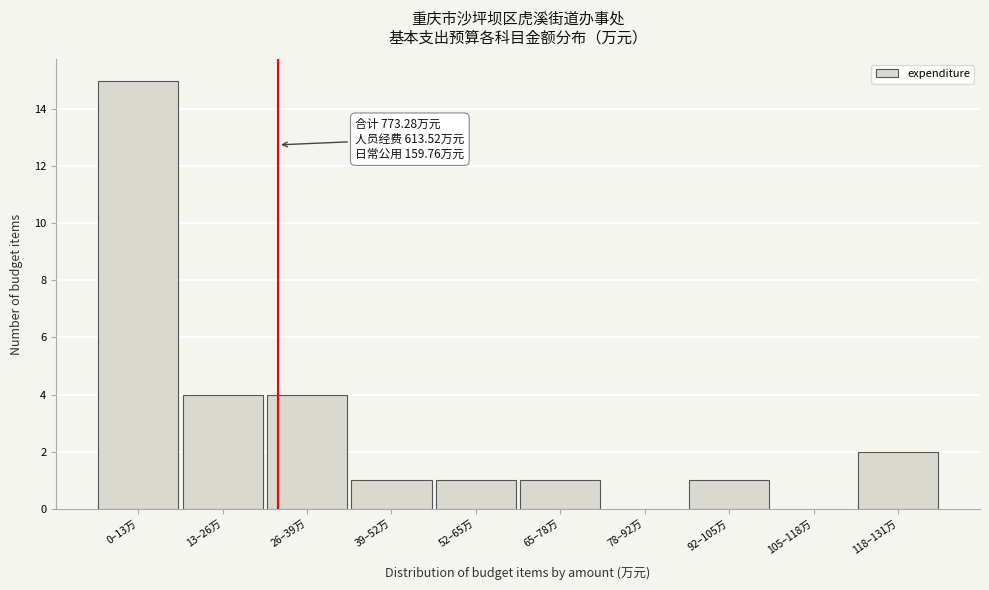

Reading right to left, what are all the values shown in this chart?

118–131万=2	105–118万=0	92–105万=1	78–92万=0	65–78万=1	52–65万=1	39–52万=1	26–39万=4	13–26万=4	0–13万=15